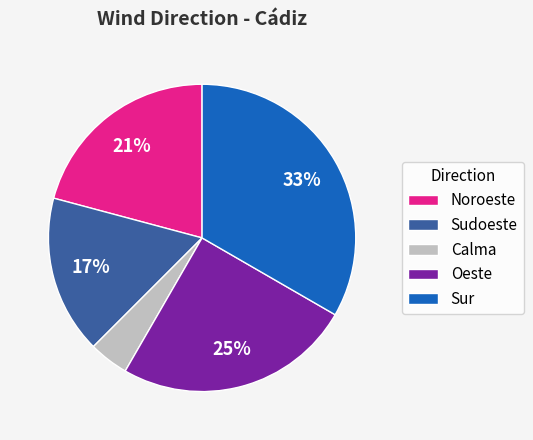

To the nearest percent, what is the difference between the Oeste and Noroeste slice percentages?

4%